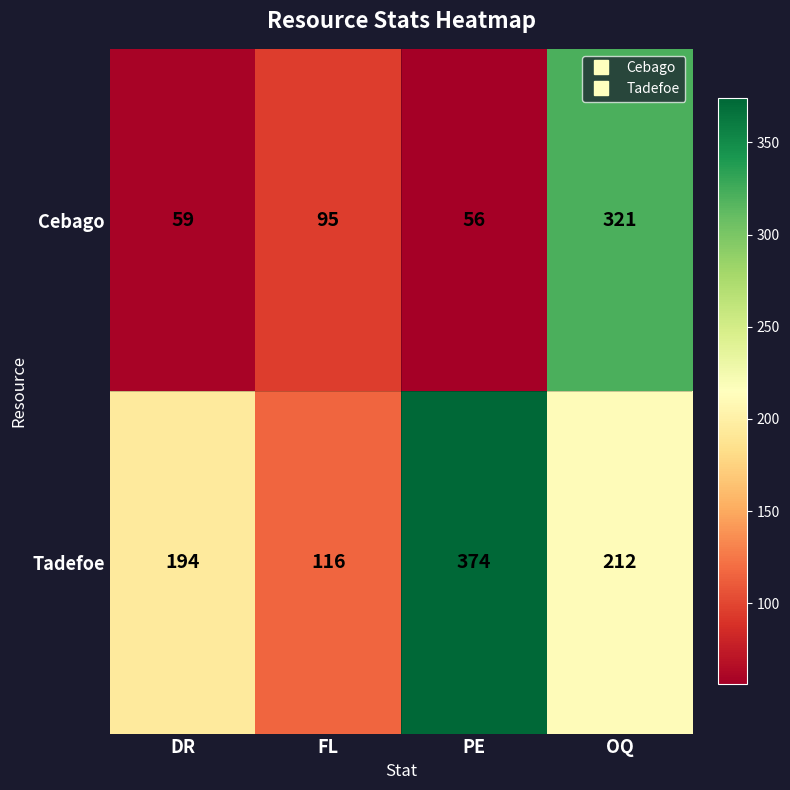

Which series has the largest range (max minus min)?

Cebago